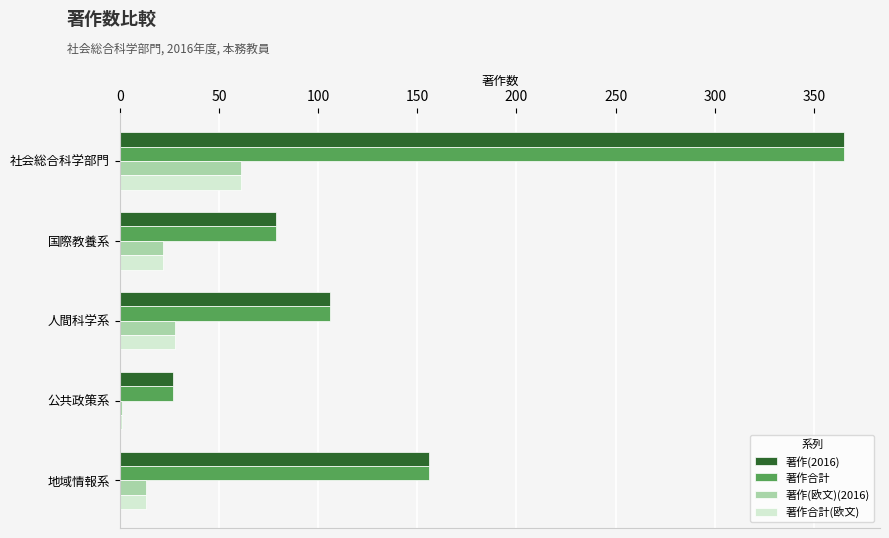

What is the sum of all 著作合計 values?

733